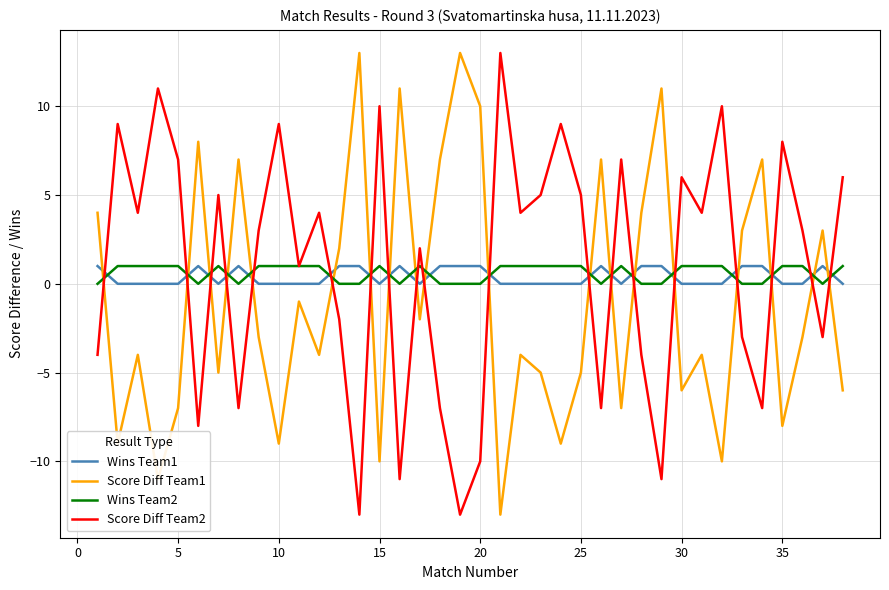

True or false: Wins Team1 has more than 0 points higher than both neighbors.

True